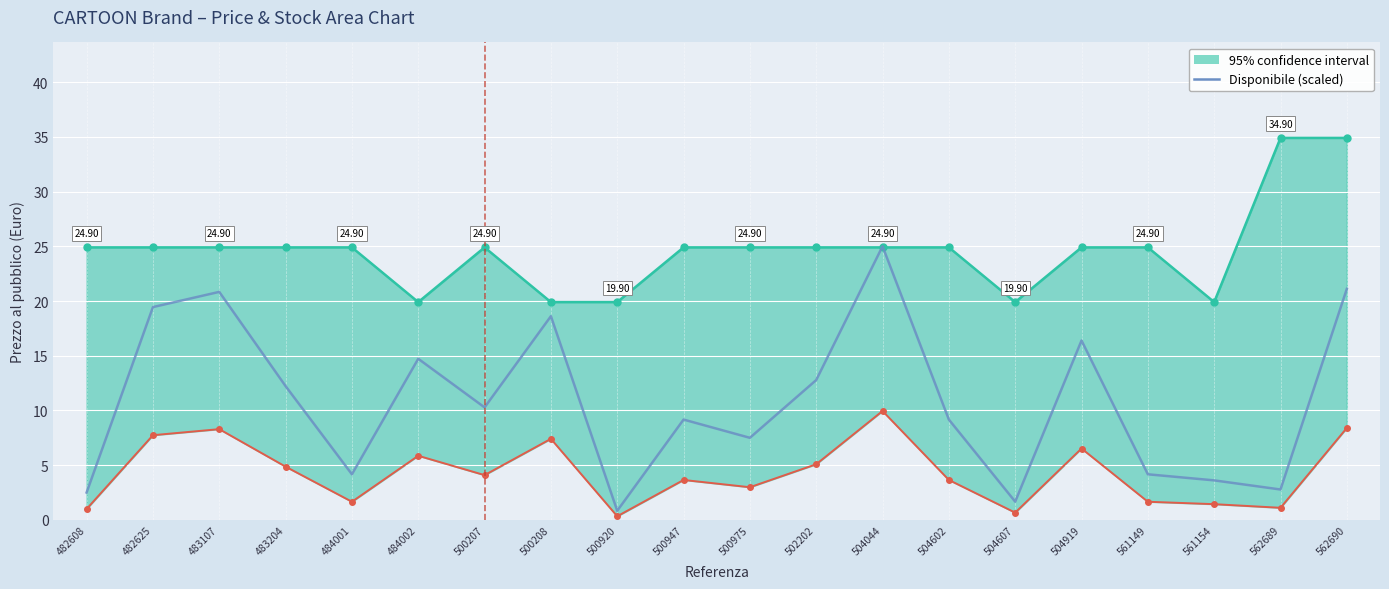

Which series has the largest total across all categories?

95% confidence interval